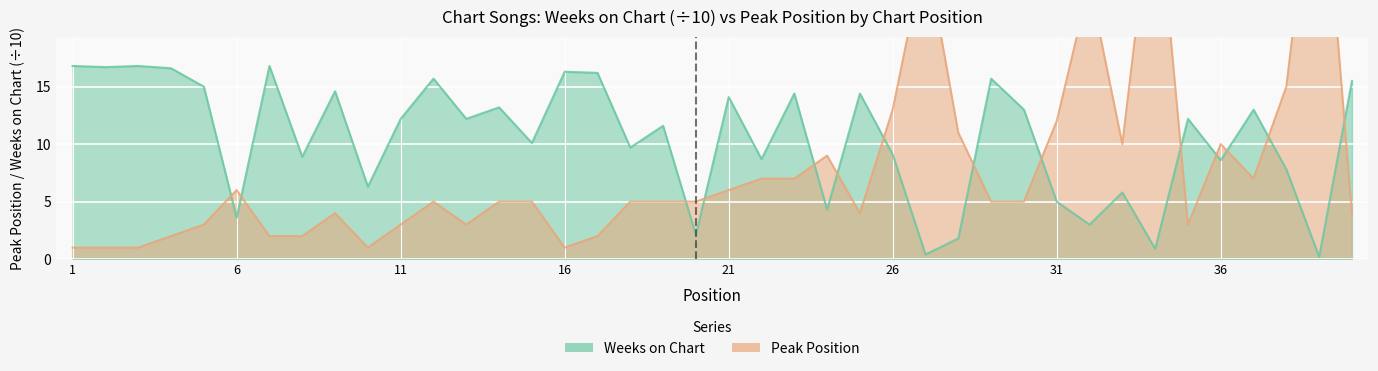

What is the difference between the maximum and minimum values in the Peak Position series?

38.0